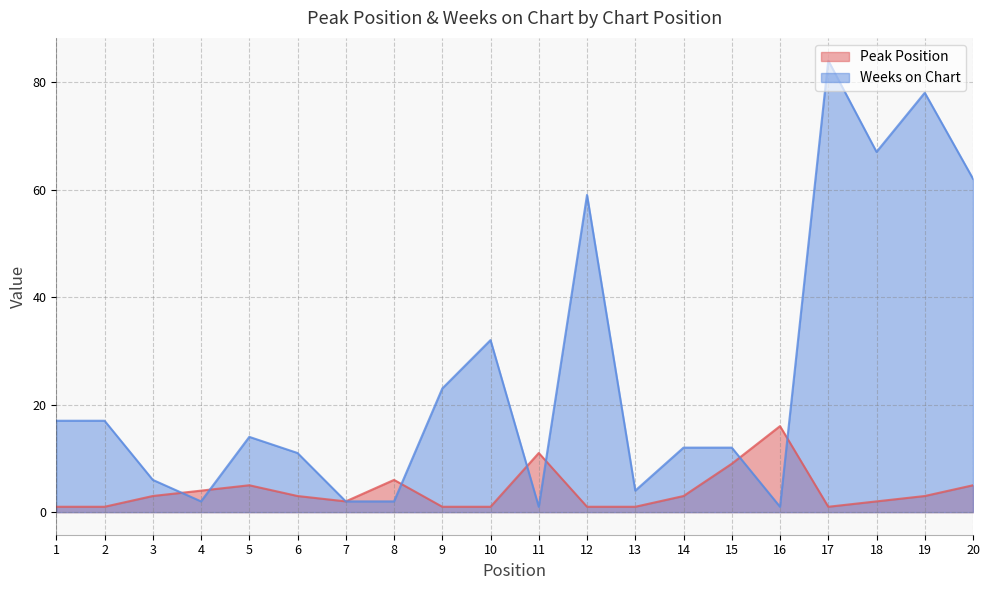

What is the sum of all Peak Position values?

79